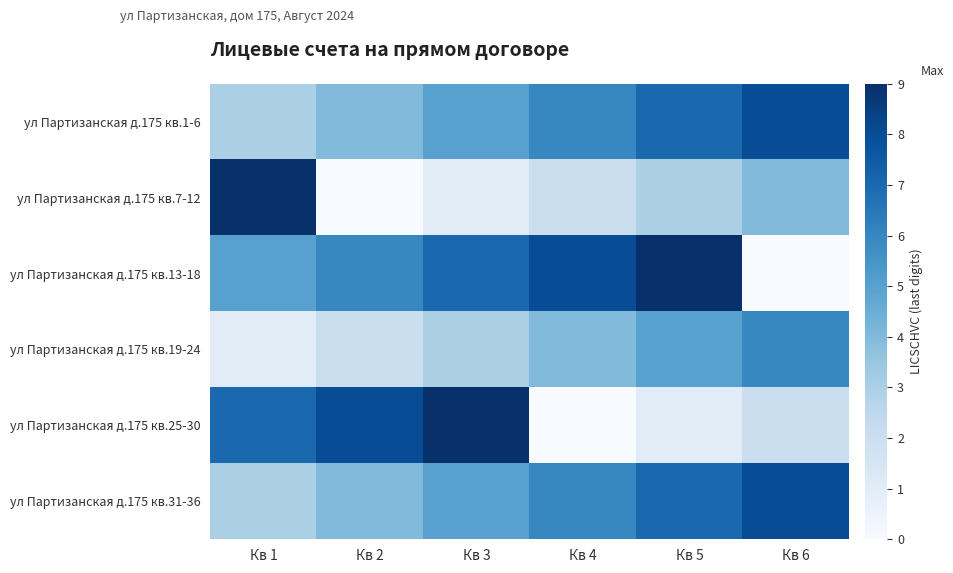

Count the number of categories in the chart.

6